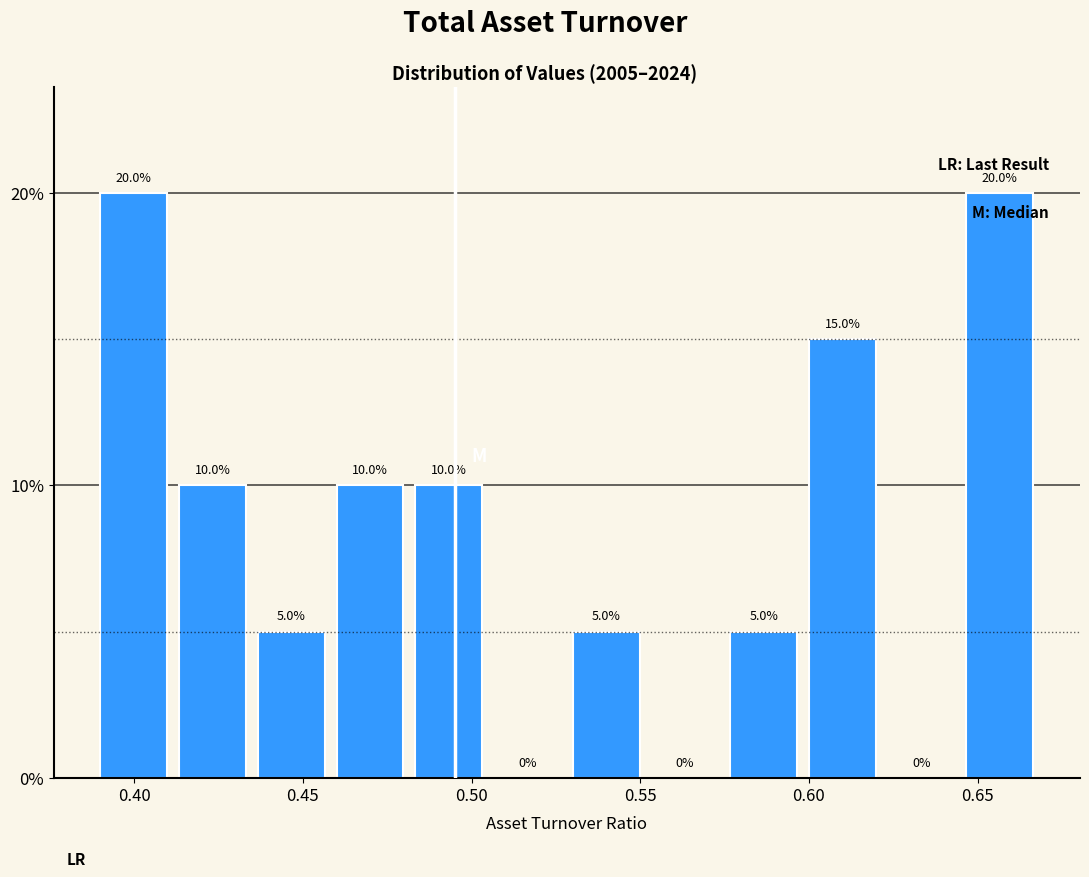

Reading left to right, list every bar in this chart as the range it spans on the x-axis followed by its height. The bar edges are not printed on the chart, so give them approximately, as read against the axis.

0.390 to 0.415: 20.0
0.415 to 0.435: 10.0
0.435 to 0.460: 5.0
0.460 to 0.485: 10.0
0.485 to 0.505: 10.0
0.505 to 0.530: 0.0
0.530 to 0.555: 5.0
0.555 to 0.575: 0.0
0.575 to 0.600: 5.0
0.600 to 0.625: 15.0
0.625 to 0.645: 0.0
0.645 to 0.670: 20.0